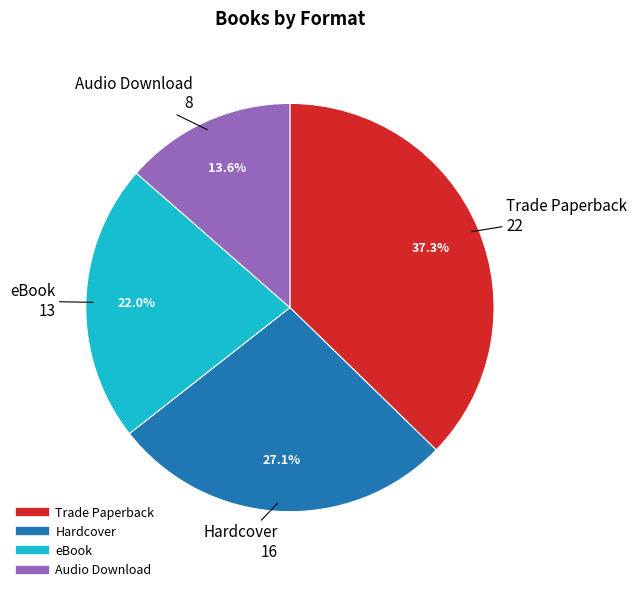

What percentage is NOT represented by Hardcover?

72.9%